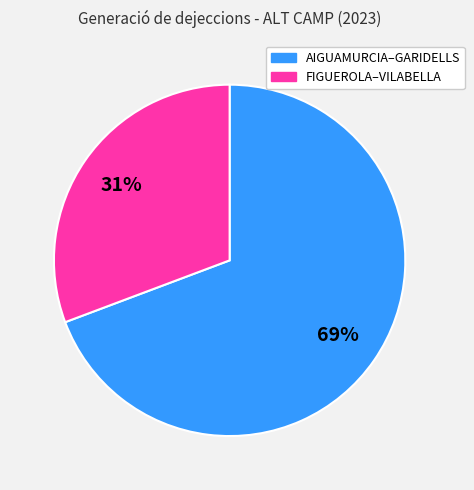

Is there a majority slice in this chart?

Yes